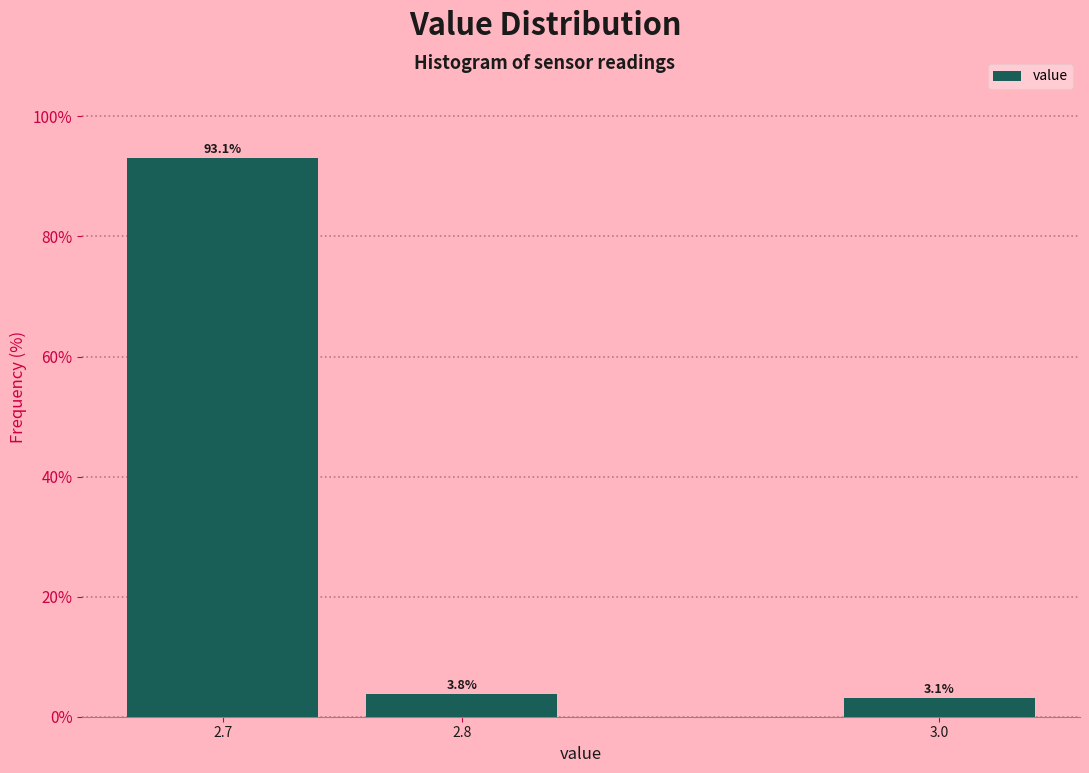

Over which range of the x-axis is the bar tallest?

2.65 to 2.75